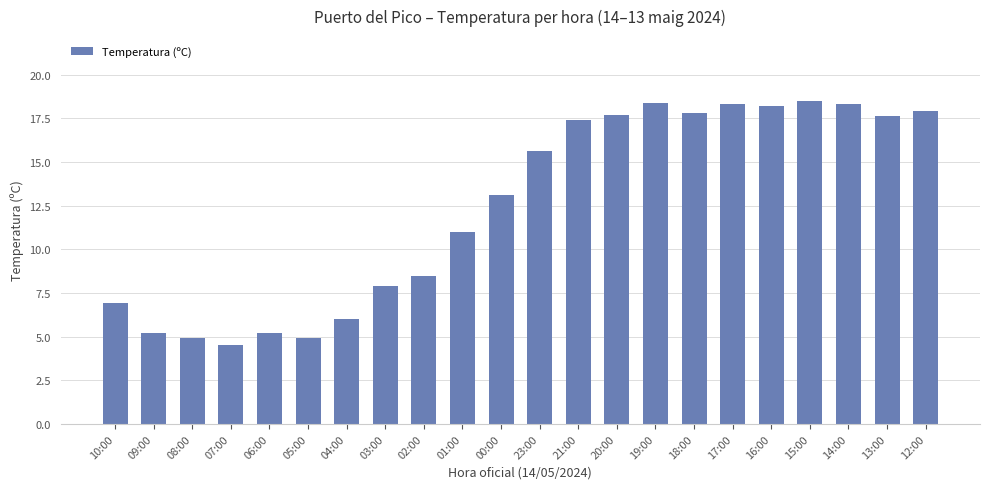

What position from the left is 03:00?

8